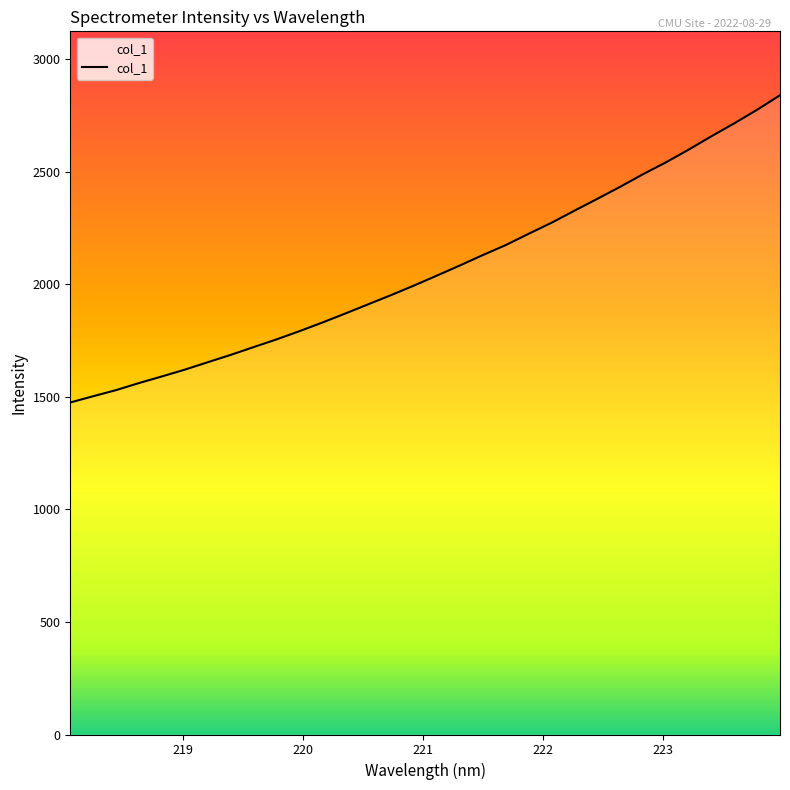

What is the greatest value displayed?

2841.0